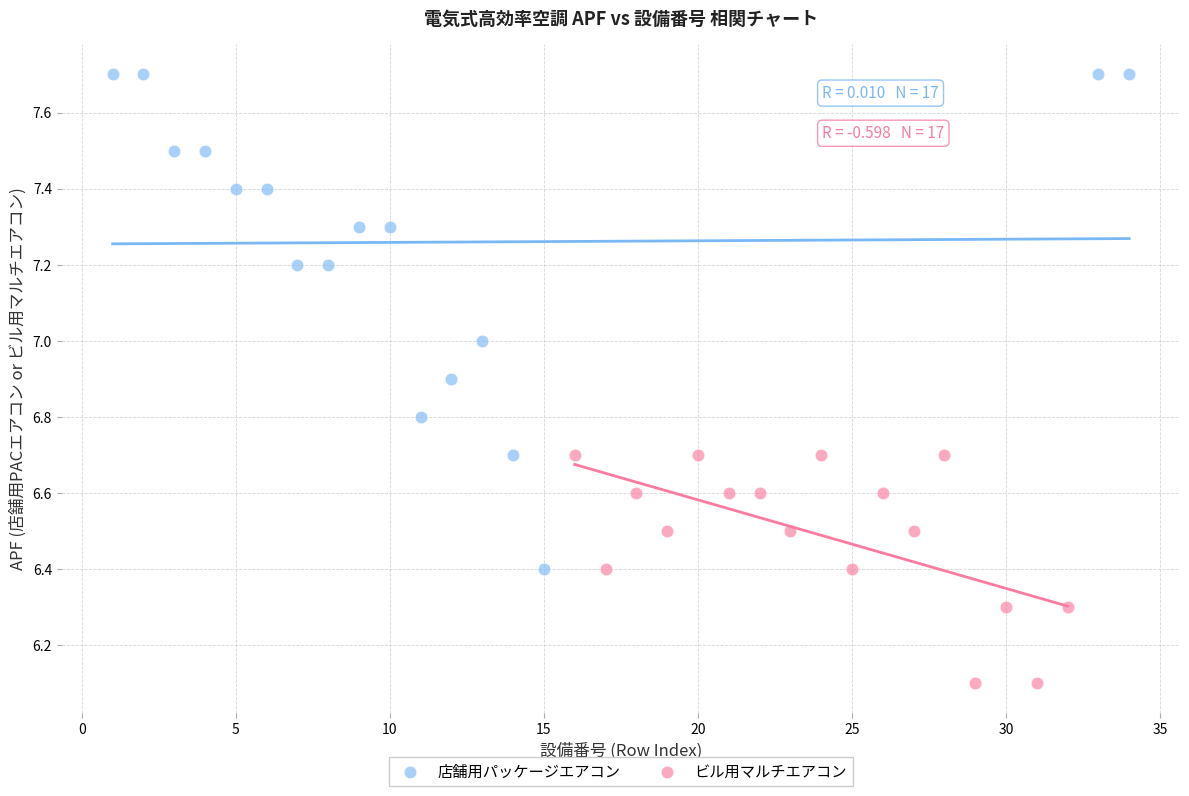

Which series reaches the maximum Y coordinate?

店舗用パッケージエアコン